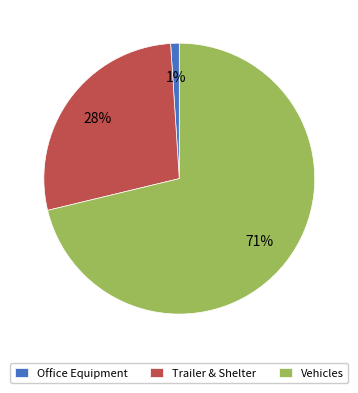

What is the smallest slice in the pie chart?

Office Equipment